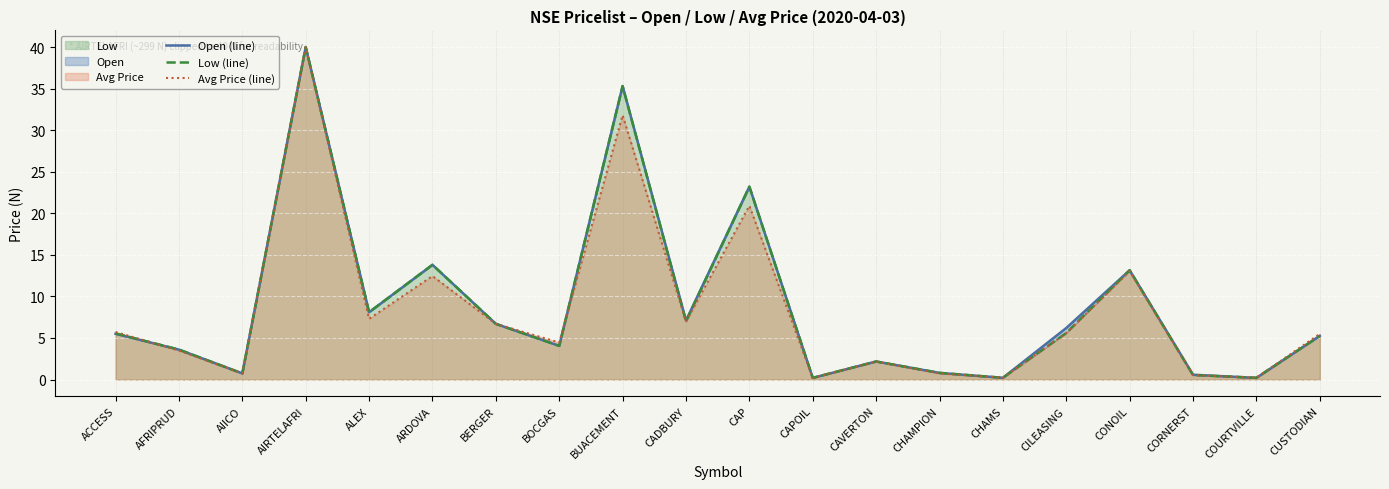

Between CUSTODIAN and CAVERTON, which is larger?

CUSTODIAN